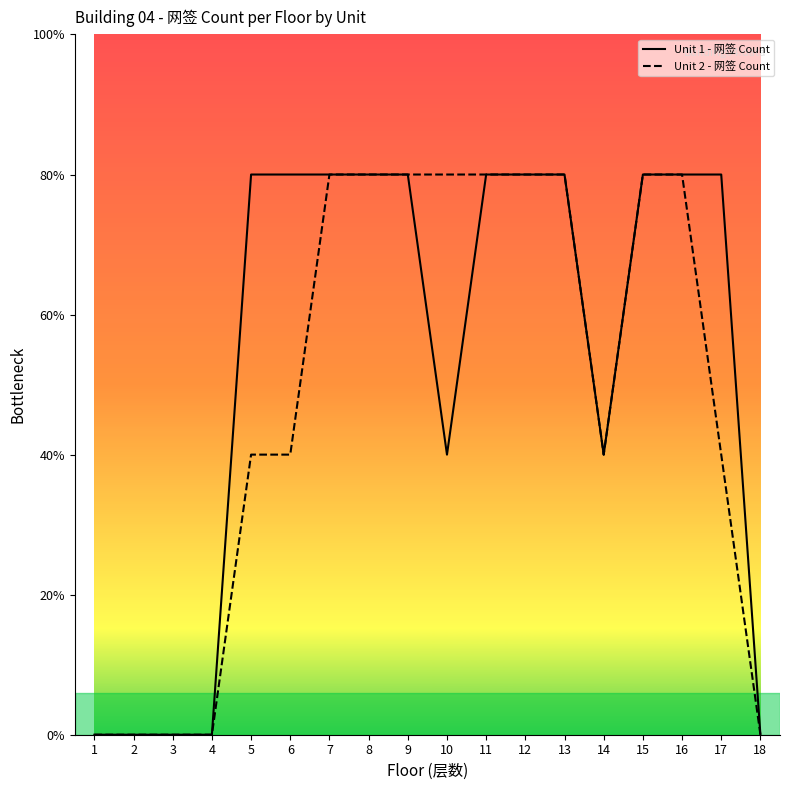

Does the chart display data point markers on the line(s)?

No